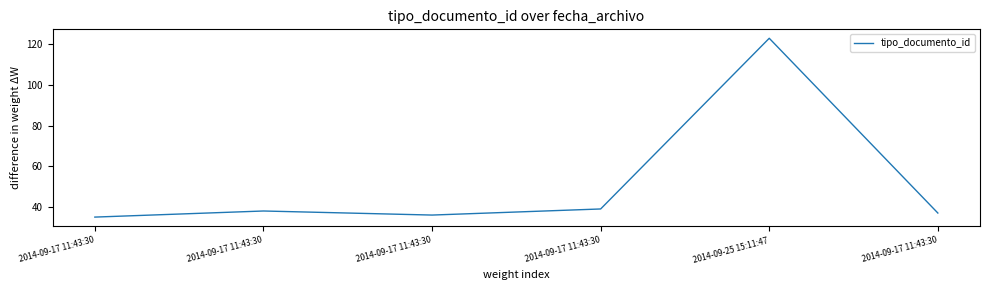

Rank the categories by value from lowest to highest.

2014-09-17 11:43:30, 2014-09-17 11:43:30, 2014-09-17 11:43:30, 2014-09-17 11:43:30, 2014-09-17 11:43:30, 2014-09-25 15:11:47